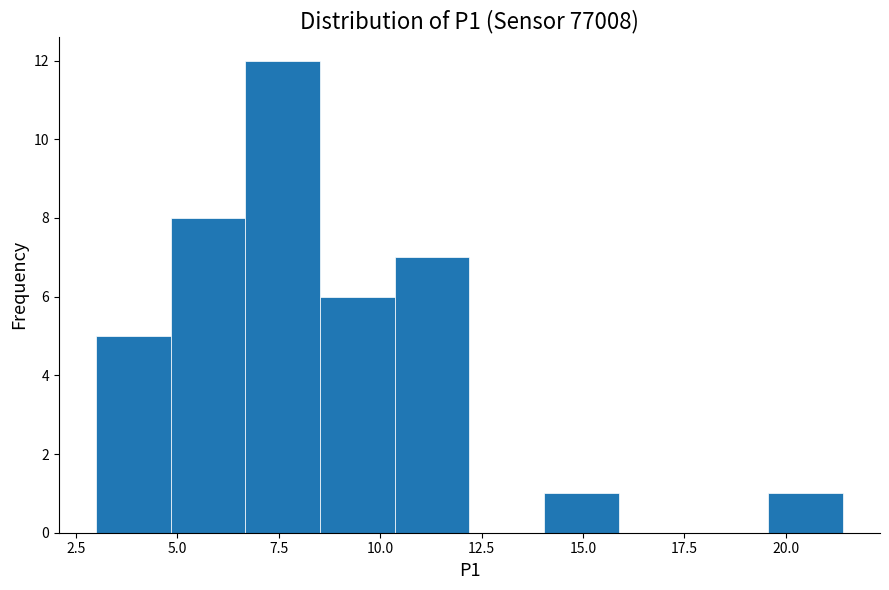

Read against the x-axis, roughly where is the centre of the tallest bar?

7.5